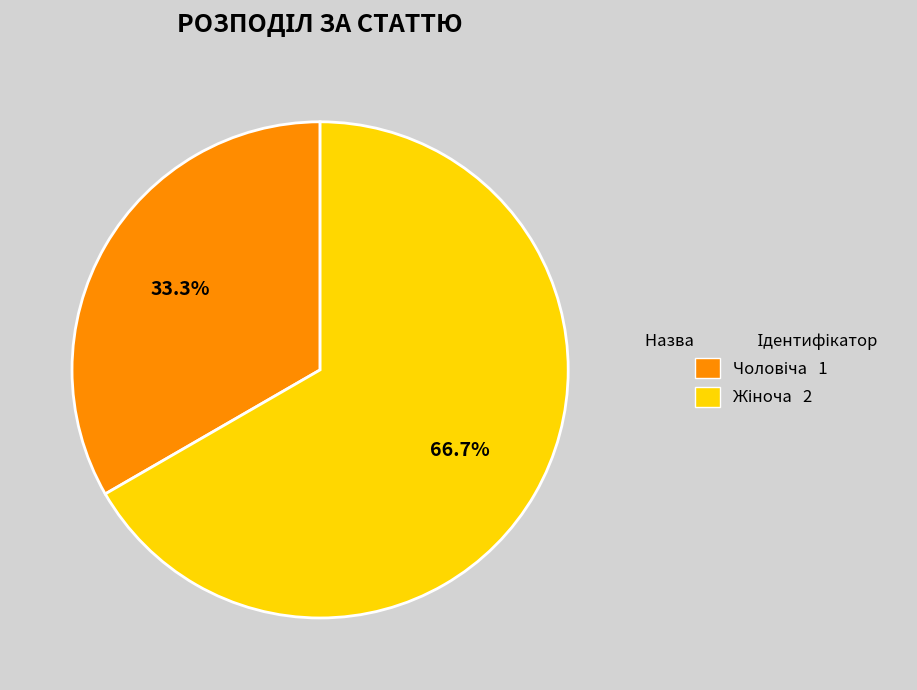

Is there any slice that represents more than half of the pie?

Yes